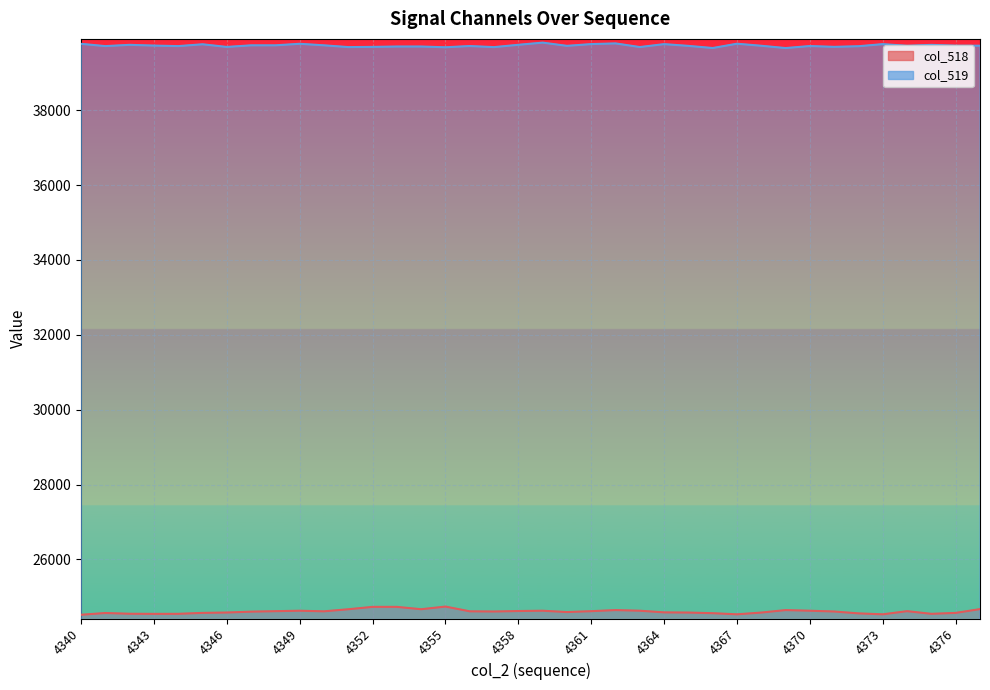

True or false: col_518 and col_519 intersect in this chart.

False